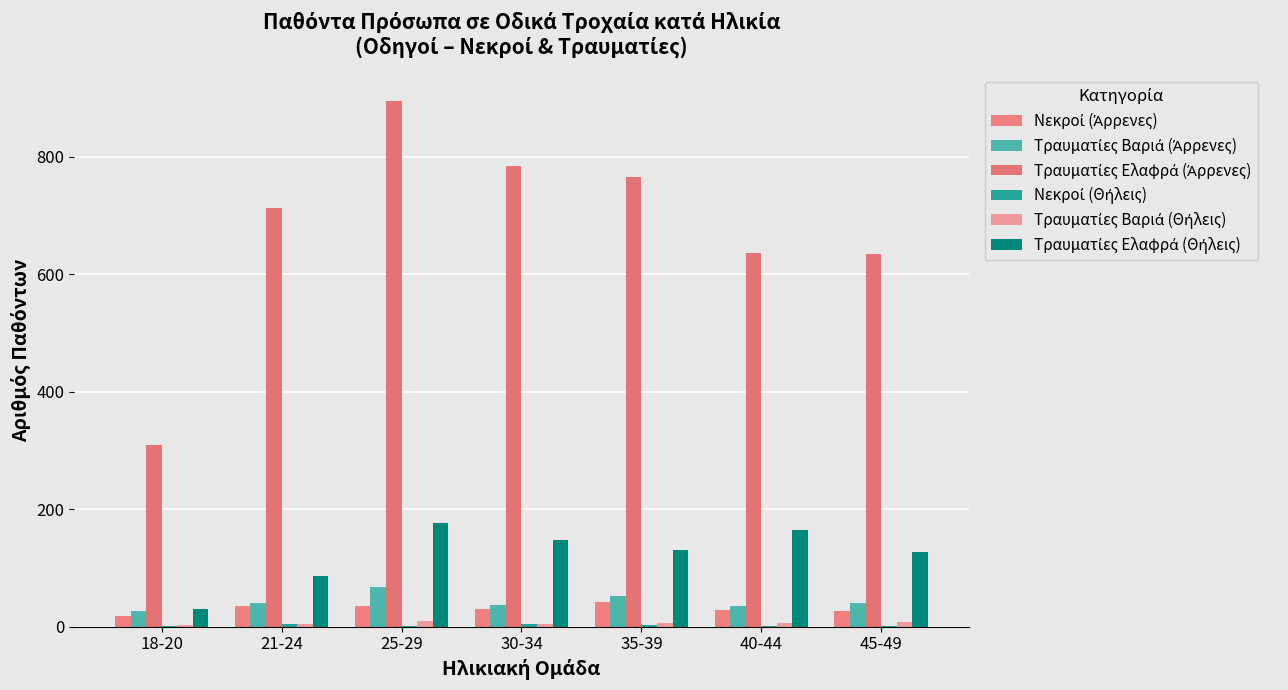

What value does the Τραυματίες Βαριά (Άρρενες) series have at 18-20?

27